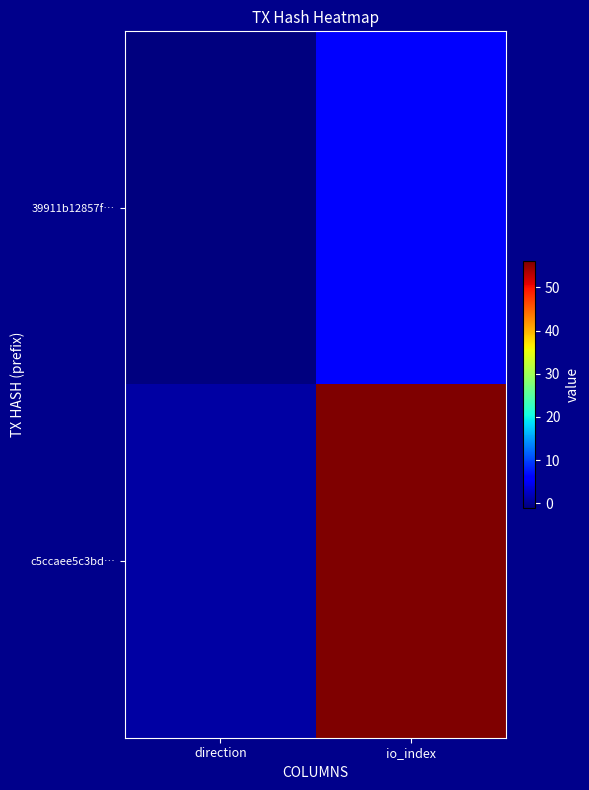

Reading right to left, extract all data points from this chart.

39911b12857f…: io_index=6	direction=-1
c5ccaee5c3bd…: io_index=56	direction=1